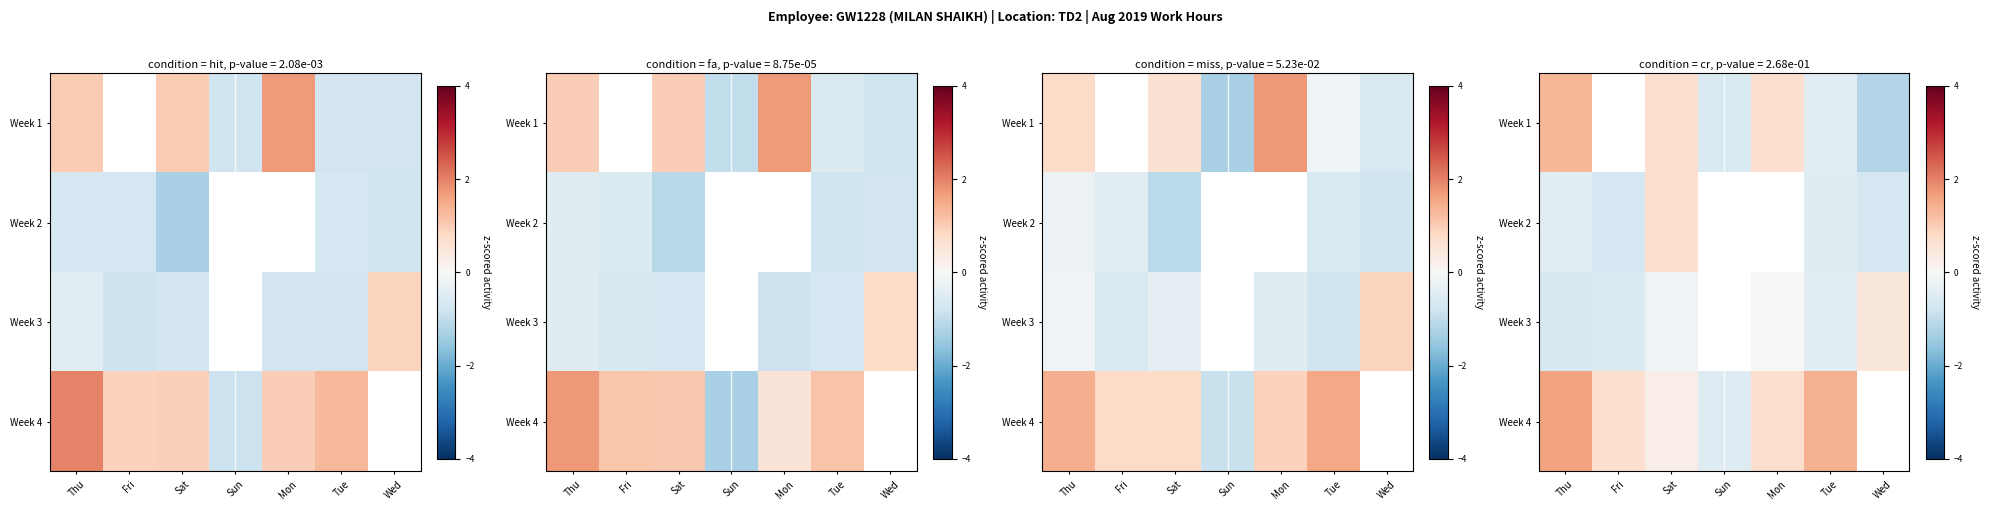

Which series has the widest spread of values?

Week 1